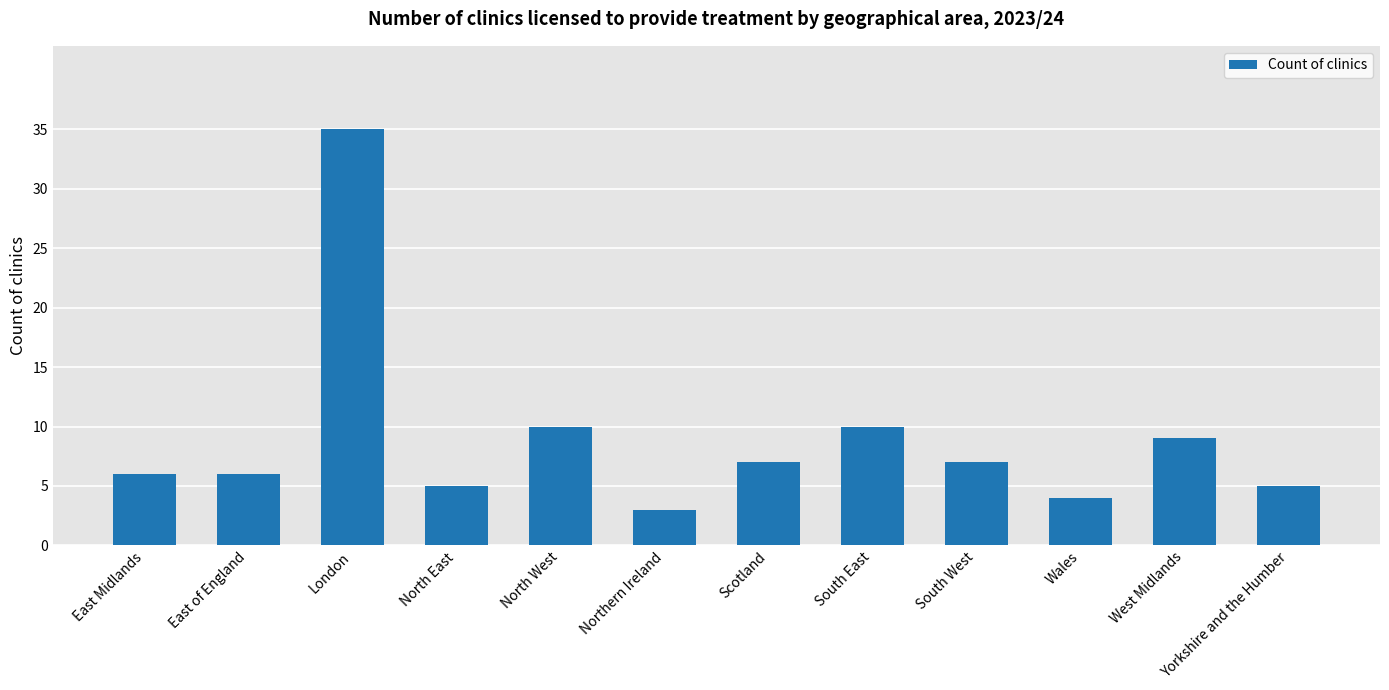

Is it true that the value at Scotland is 7?

True